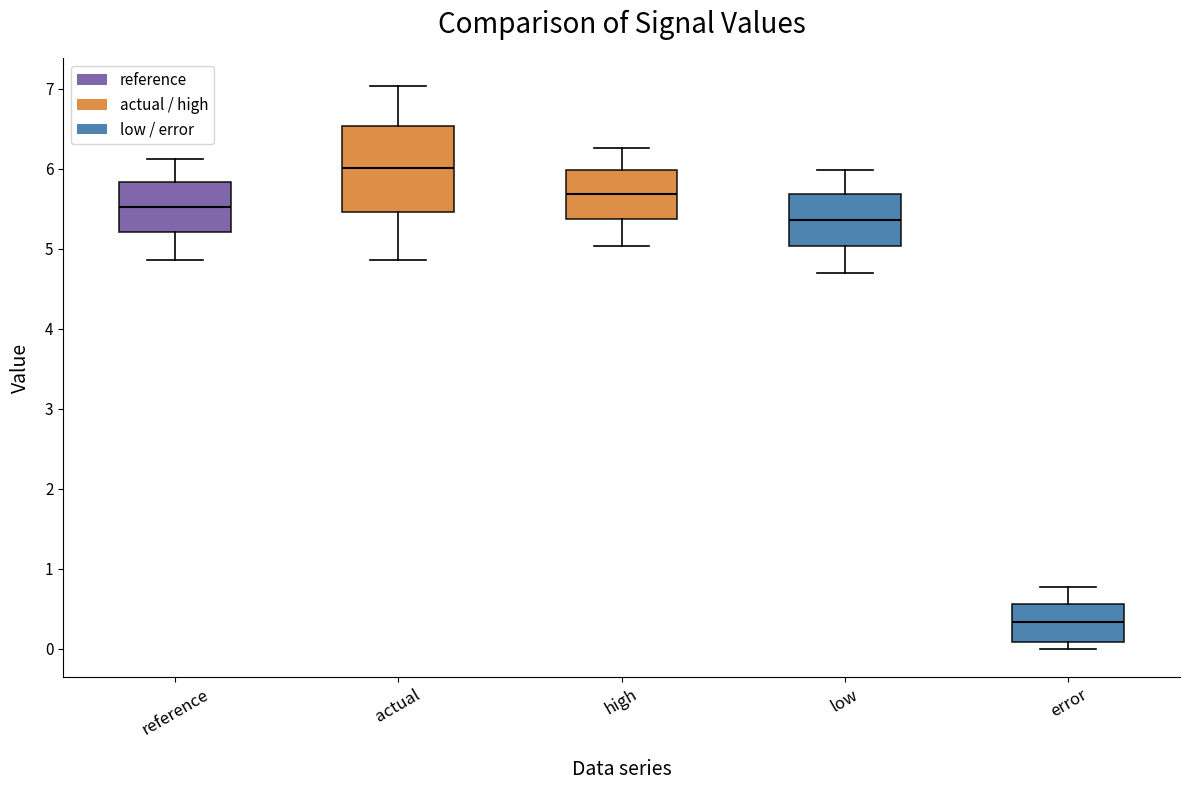

Which box is the tallest, from its lower edge to its upper edge?

actual